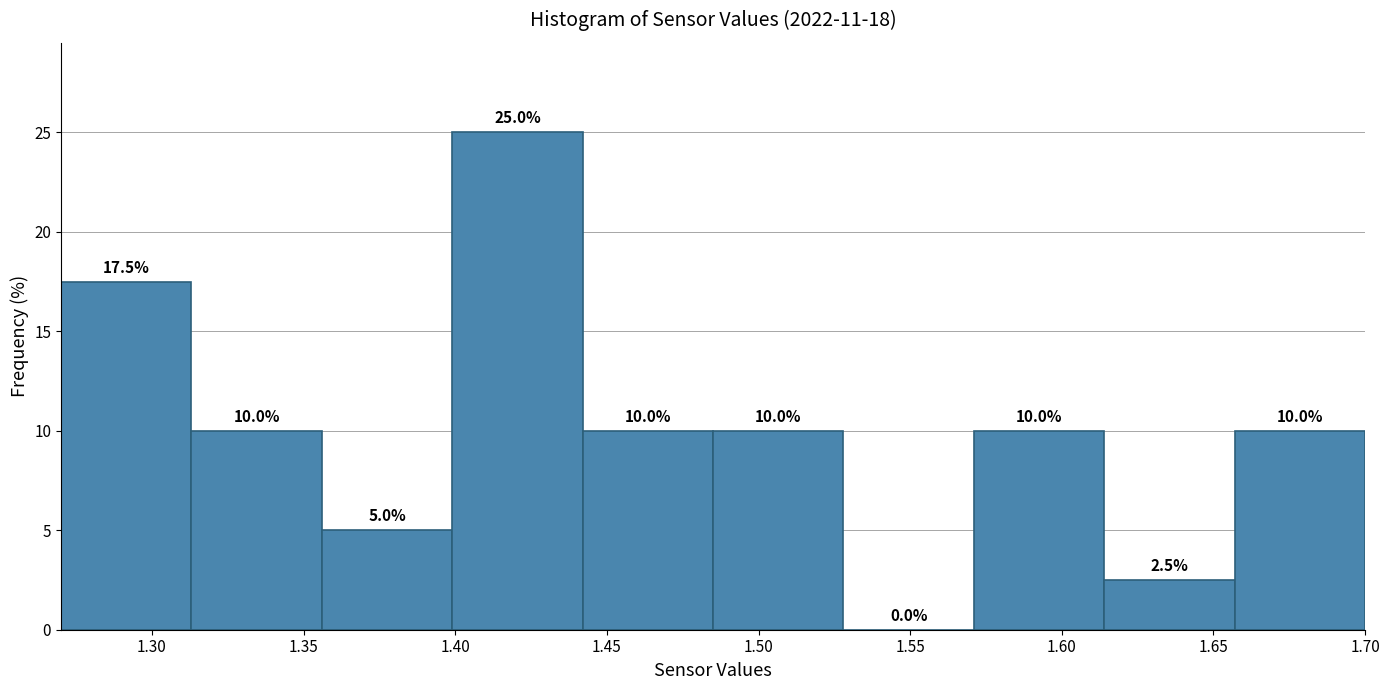

Reading left to right, list every bar in this chart as the range it spans on the x-axis followed by its height. The bar edges are not printed on the chart, so give them approximately, as read against the axis.

1.270 to 1.313: 17.5
1.313 to 1.356: 10.0
1.356 to 1.399: 5.0
1.399 to 1.442: 25.0
1.442 to 1.485: 10.0
1.485 to 1.528: 10.0
1.528 to 1.571: 0.0
1.571 to 1.614: 10.0
1.614 to 1.657: 2.5
1.657 to 1.700: 10.0